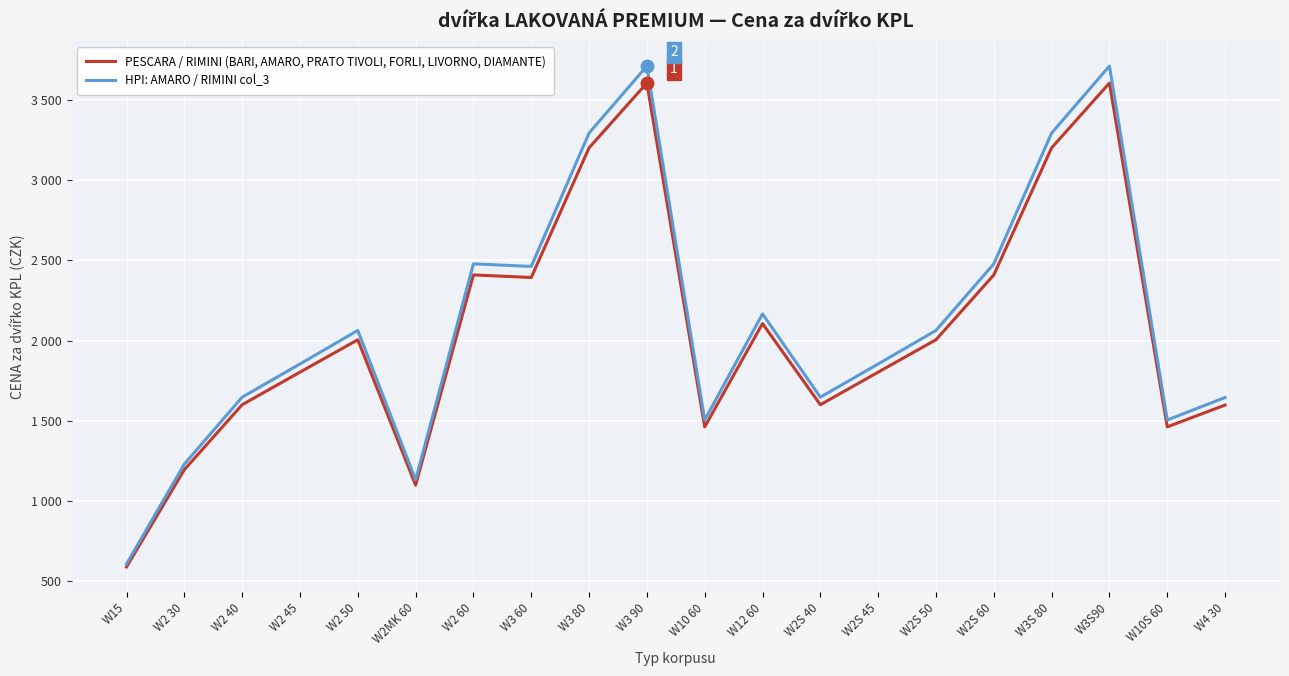

True or false: HPI: AMARO / RIMINI col_3 has more than 2 interior local peaks.

True